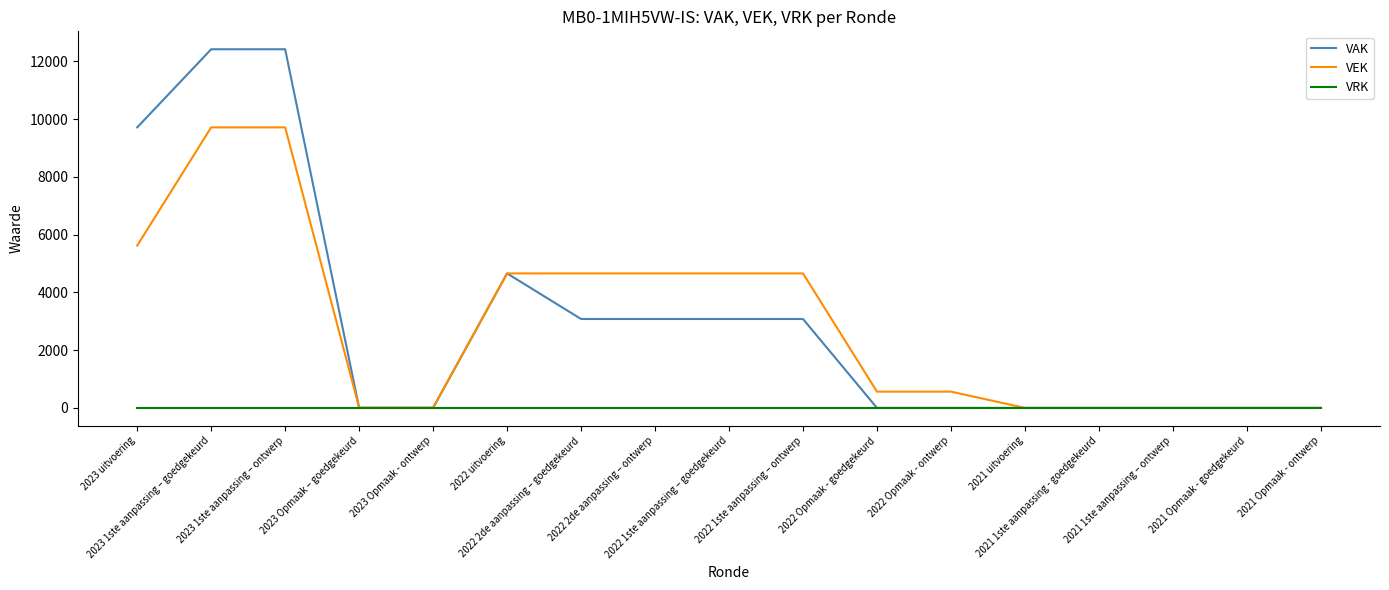

Which series has the widest spread of values?

VAK